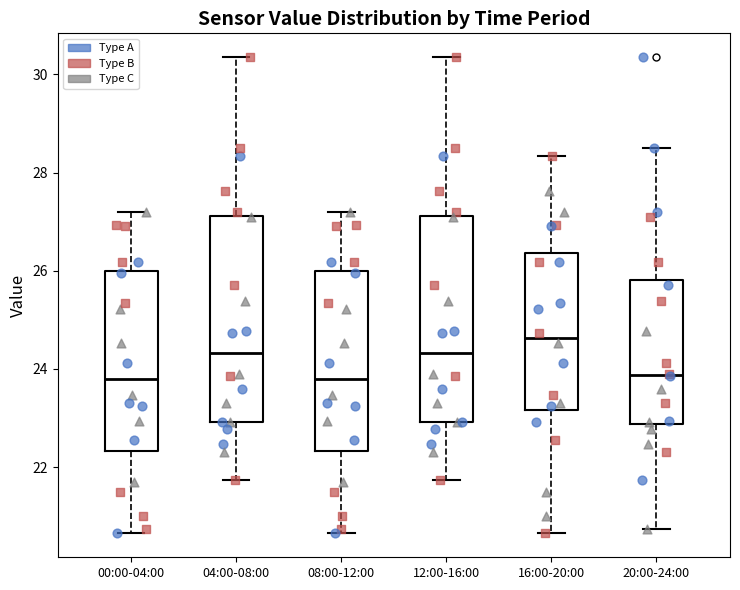

Reading left to right, transcribe this box plot: for each box, give where its median line is, the range the box spans, and where its two whiskers end, as read against the y-axis. The values are not printed on the chart, so give them approximately, as read against the axis.

00:00-04:00: median 23.8, box 22.4 to 26.0, whiskers 20.6 to 27.2
04:00-08:00: median 24.4, box 23.0 to 27.2, whiskers 21.8 to 30.4
08:00-12:00: median 23.8, box 22.4 to 26.0, whiskers 20.6 to 27.2
12:00-16:00: median 24.4, box 23.0 to 27.2, whiskers 21.8 to 30.4
16:00-20:00: median 24.6, box 23.2 to 26.4, whiskers 20.6 to 28.4
20:00-24:00: median 23.8, box 22.8 to 25.8, whiskers 20.8 to 28.6